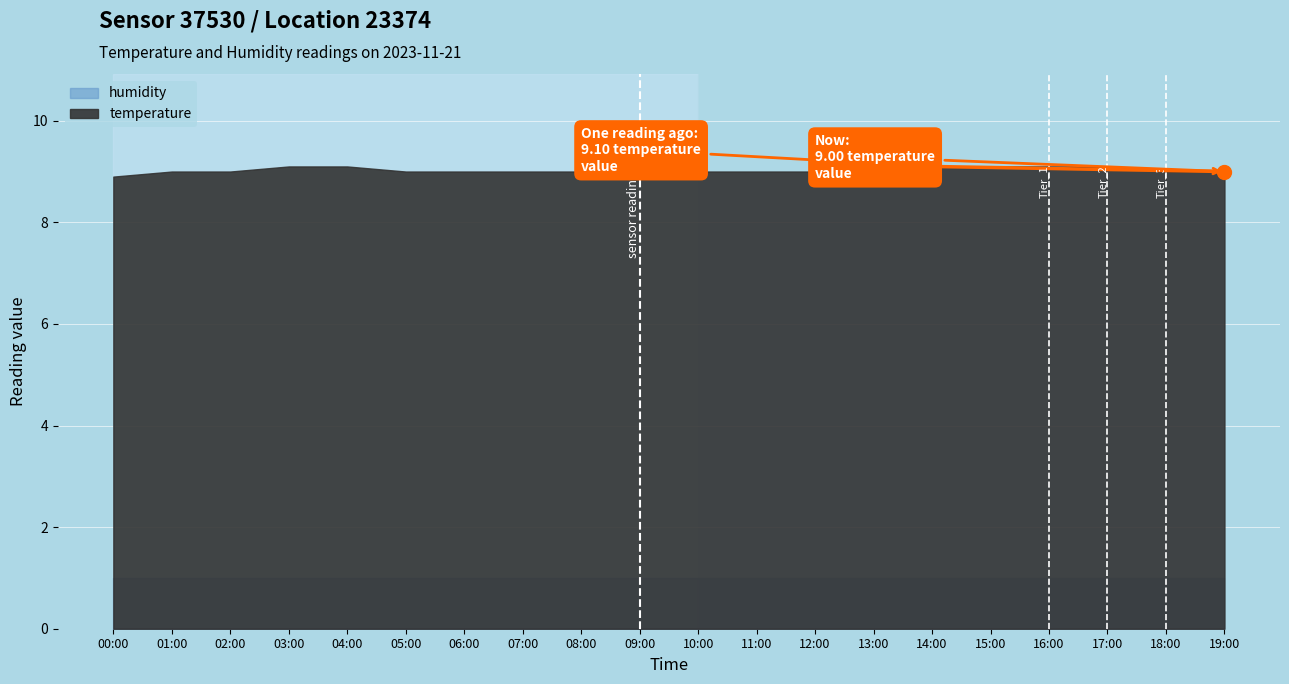

Does the chart display data point markers on the line(s)?

No